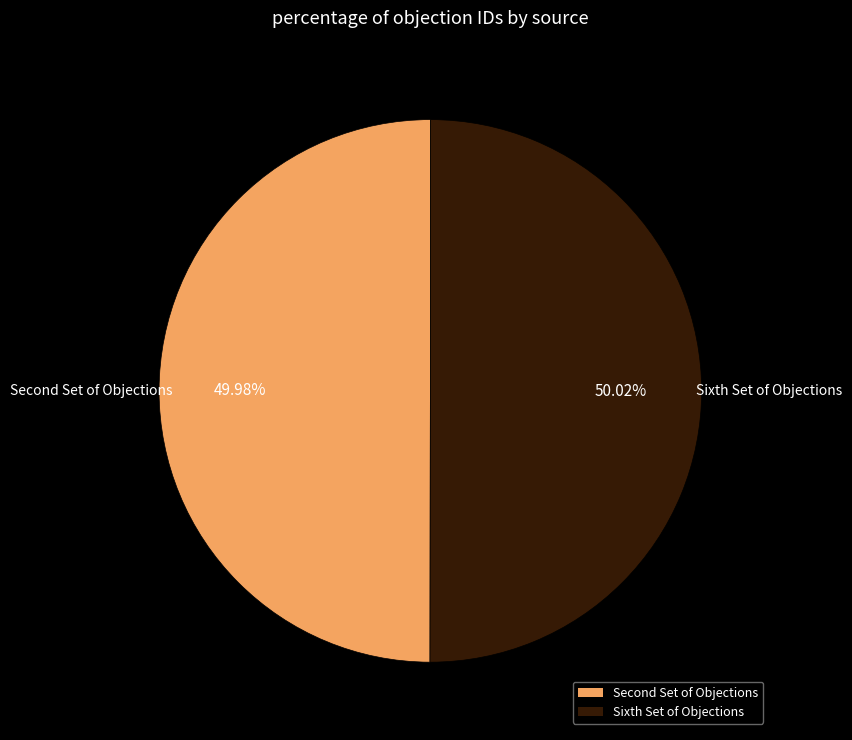

Is there a majority slice in this chart?

Yes